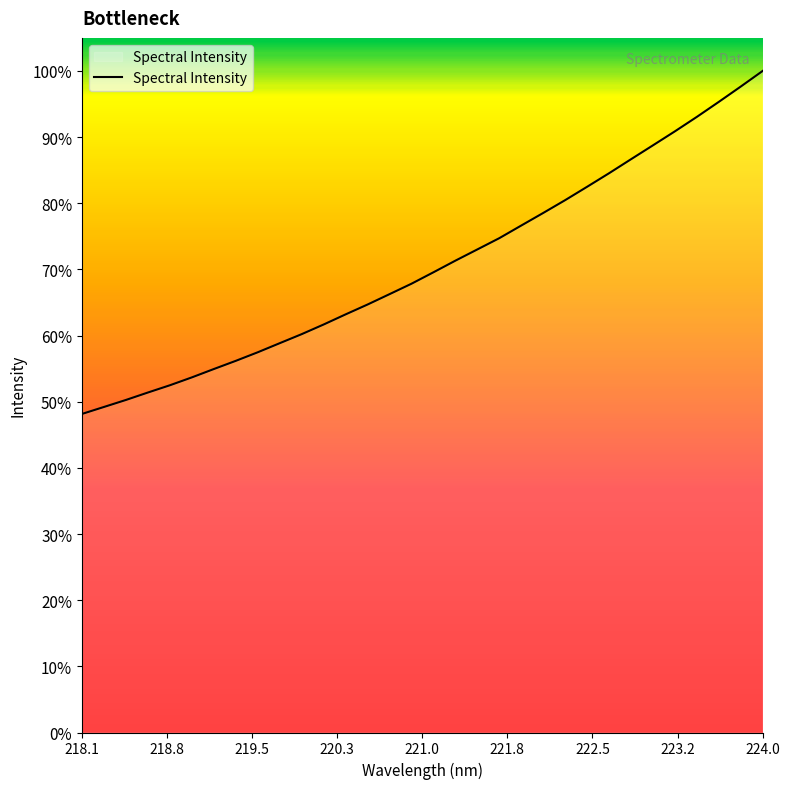

Does the chart display data point markers on the line(s)?

No